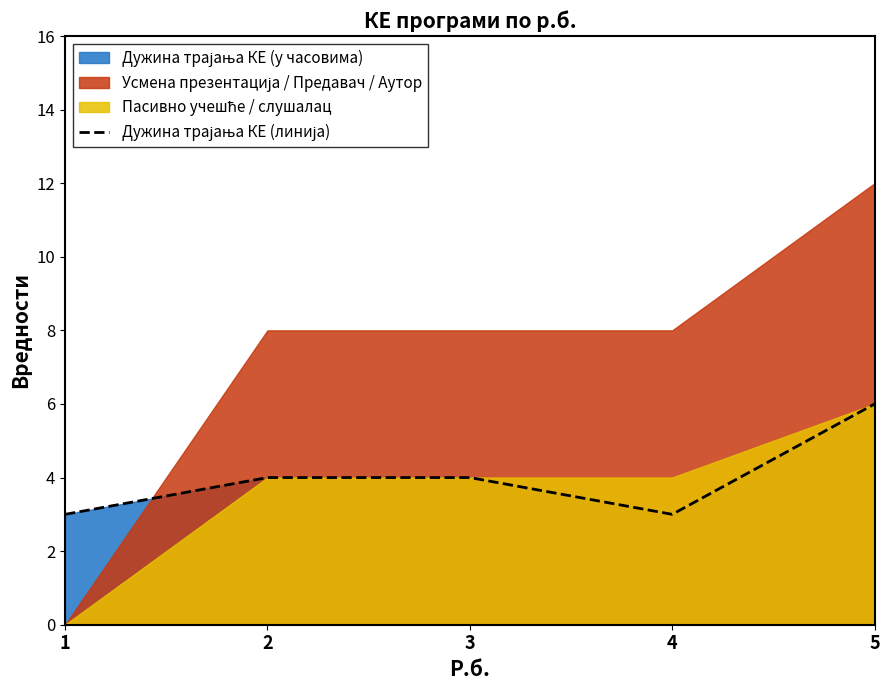

What is the average value?

4